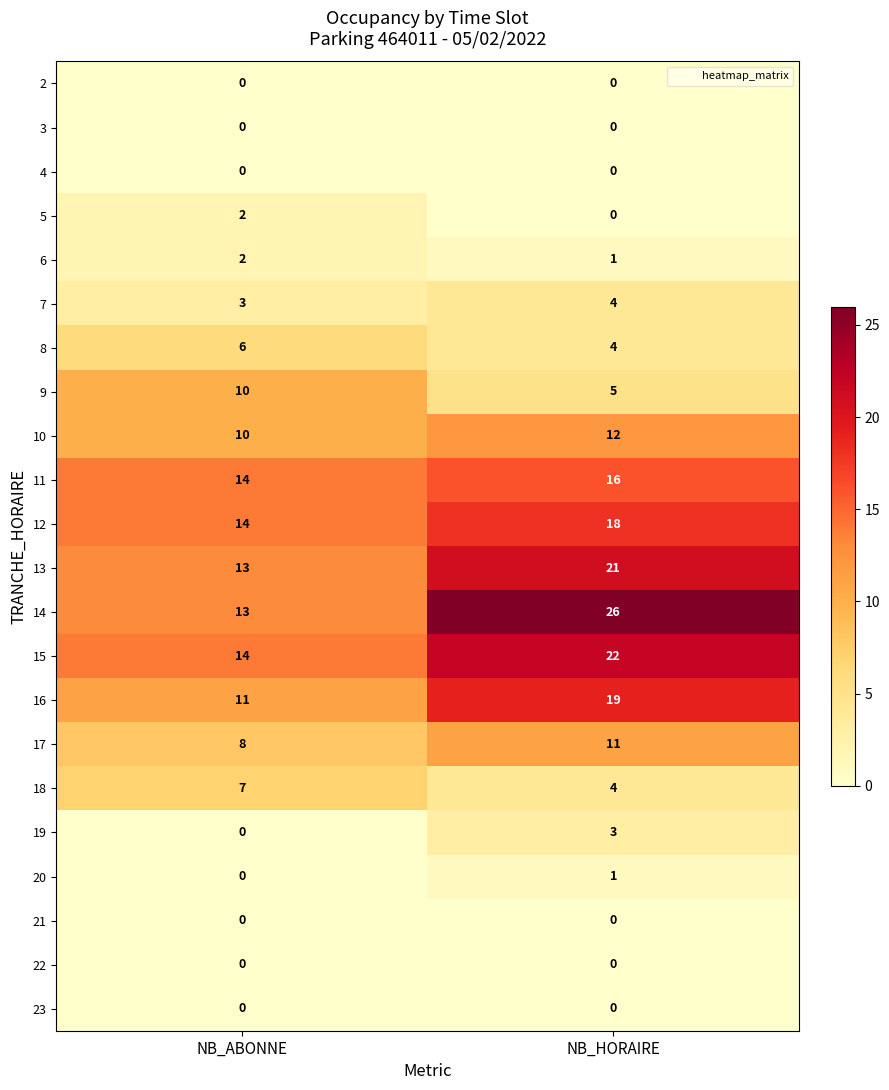

What is the average value of the 12 series?

16